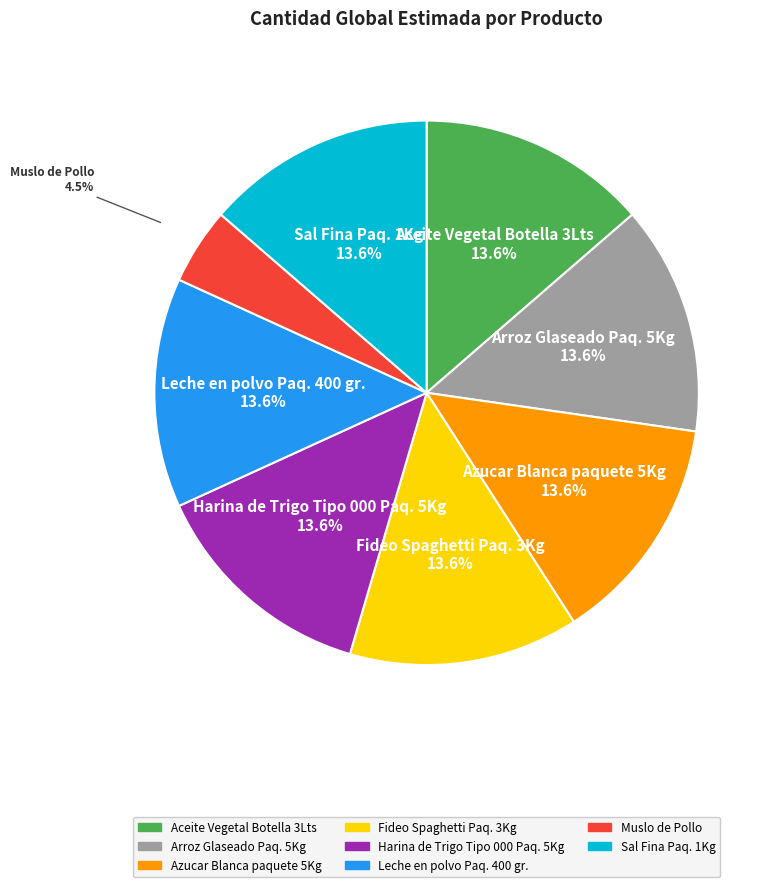

Is it true that Azucar Blanca paquete 5Kg is 6% of the pie?

False